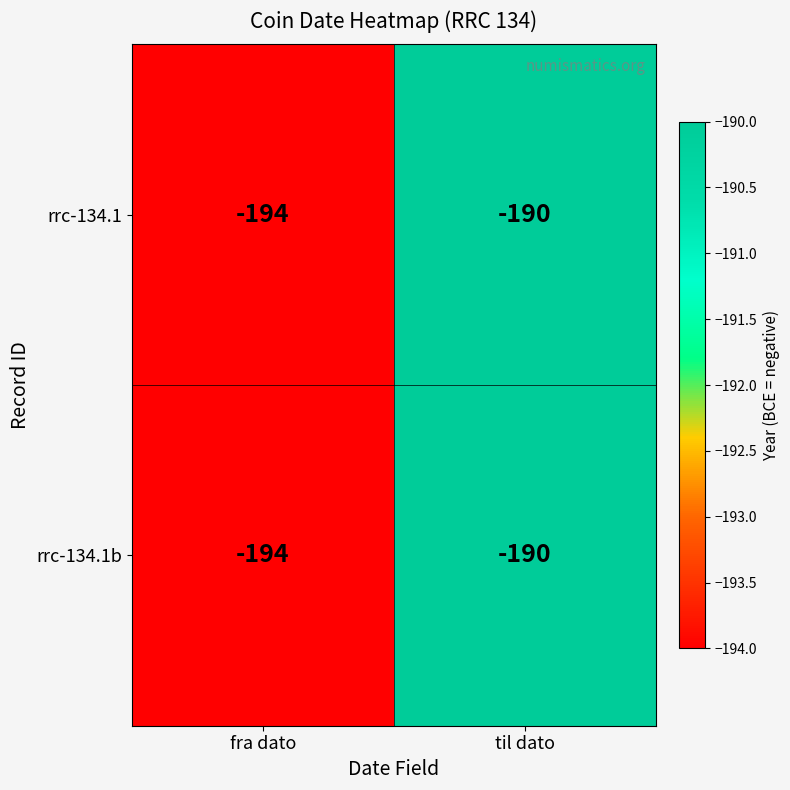

The rrc-134.1b series shows -194 at fra dato. True or false?

True